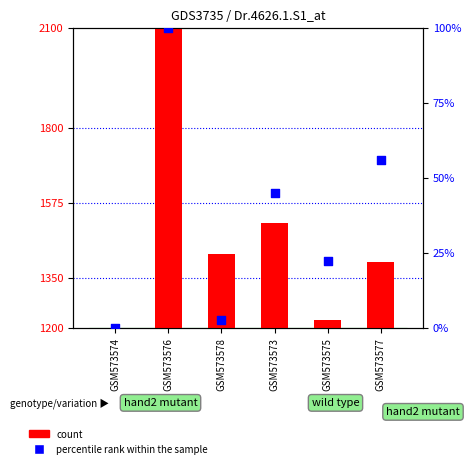

Which series has the largest total across all categories?

count